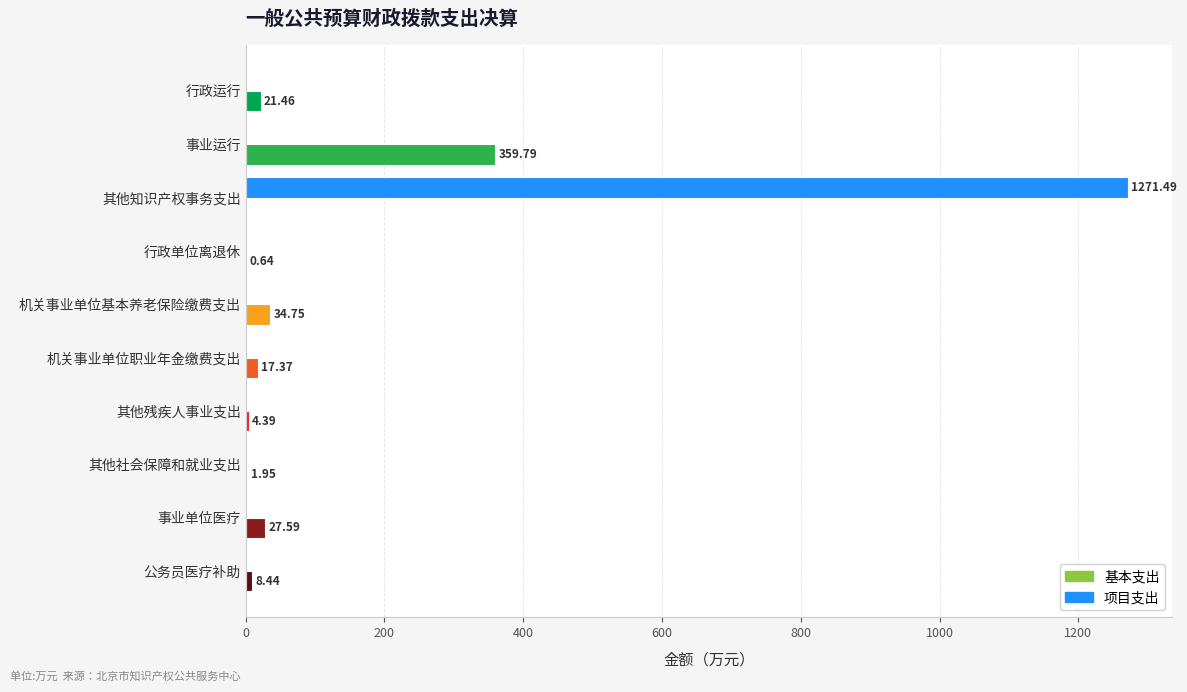

Which series changed the most between 其他社会保障和就业支出 and 事业单位医疗?

基本支出